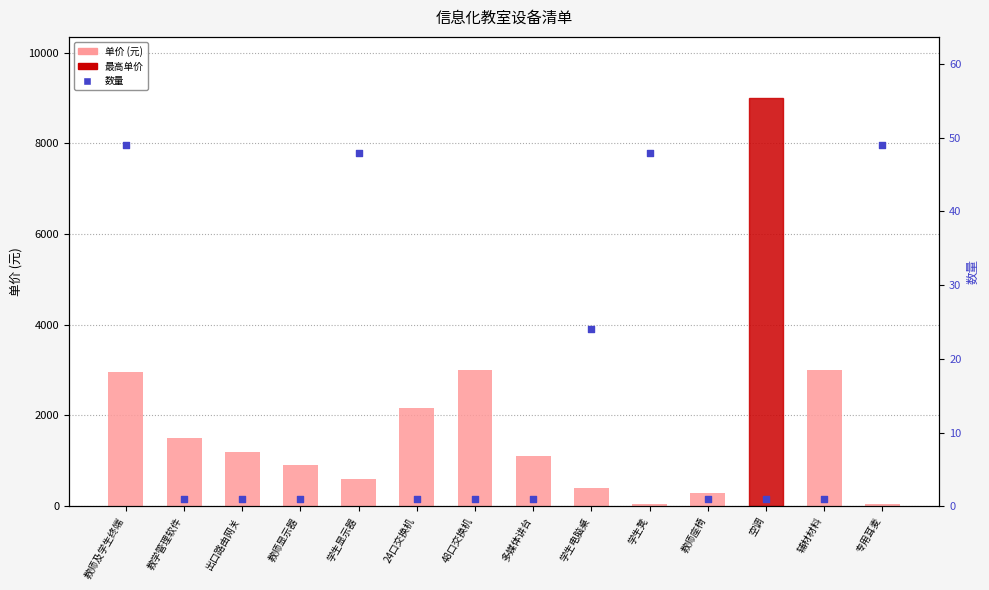

Which series reaches the maximum Y coordinate?

单价 (元)